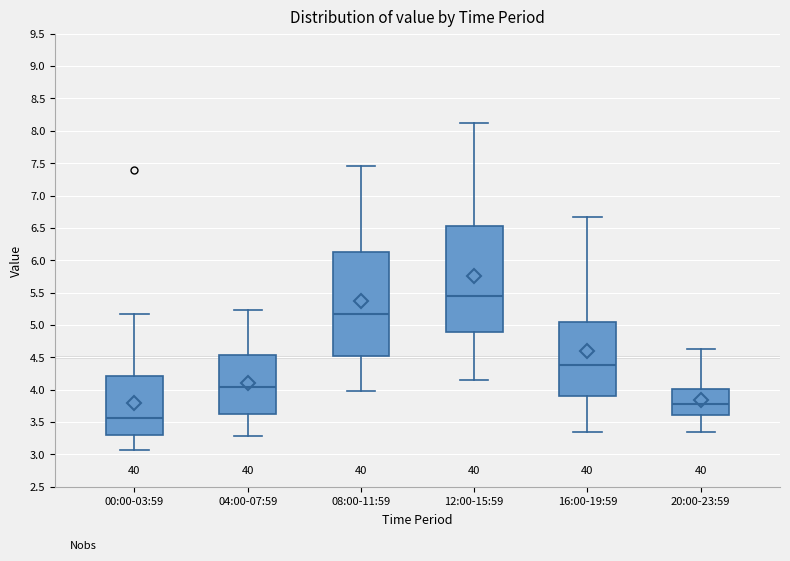

Reading left to right, transcribe this box plot: for each box, give where its median line is, the range the box spans, and where its two whiskers end, as read against the y-axis. The values are not printed on the chart, so give them approximately, as read against the axis.

00:00-03:59: median 3.55, box 3.30 to 4.20, whiskers 3.05 to 5.15
04:00-07:59: median 4.05, box 3.65 to 4.55, whiskers 3.30 to 5.25
08:00-11:59: median 5.20, box 4.50 to 6.10, whiskers 4.00 to 7.45
12:00-15:59: median 5.45, box 4.90 to 6.55, whiskers 4.15 to 8.10
16:00-19:59: median 4.40, box 3.90 to 5.05, whiskers 3.35 to 6.65
20:00-23:59: median 3.80, box 3.60 to 4.00, whiskers 3.35 to 4.60